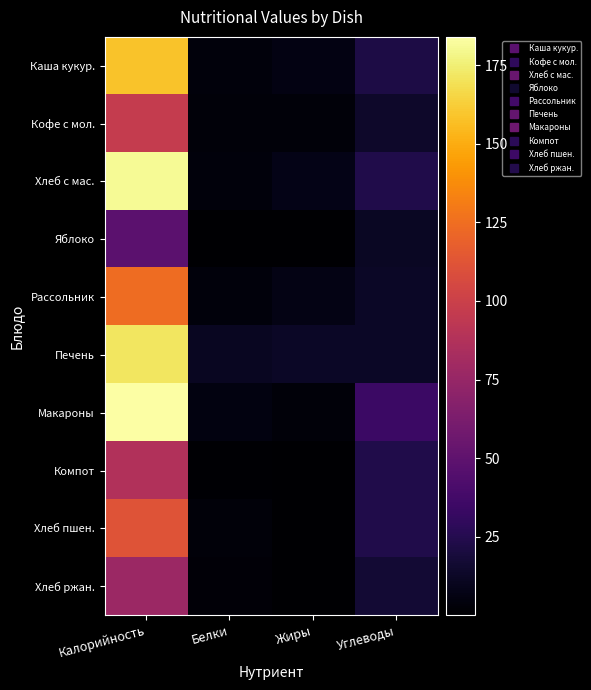

Reading right to left, transcribe all the data shown in this chart.

Каша кукур.: Углеводы=22.0	Жиры=6.0	Белки=4.0	Калорийность=158.5
Кофе с мол.: Углеводы=14.4	Жиры=3.0	Белки=3.0	Калорийность=96.4
Хлеб с мас.: Углеводы=23.6	Жиры=7.7	Белки=3.9	Калорийность=181.0
Яблоко: Углеводы=11.6	Жиры=0.4	Белки=0.4	Калорийность=48.7
Рассольник: Углеводы=12.5	Жиры=6.5	Белки=4.2	Калорийность=123.7
Печень: Углеводы=12.6	Жиры=12.8	Белки=11.4	Калорийность=171.7
Макароны: Углеводы=34.1	Жиры=3.0	Белки=5.3	Калорийность=183.9
Компот: Углеводы=23.2	Жиры=0.1	Белки=1.0	Калорийность=87.6
Хлеб пшен.: Углеводы=23.4	Жиры=0.3	Белки=3.3	Калорийность=112.0
Хлеб ржан.: Углеводы=16.7	Жиры=0.5	Белки=2.6	Калорийность=77.3